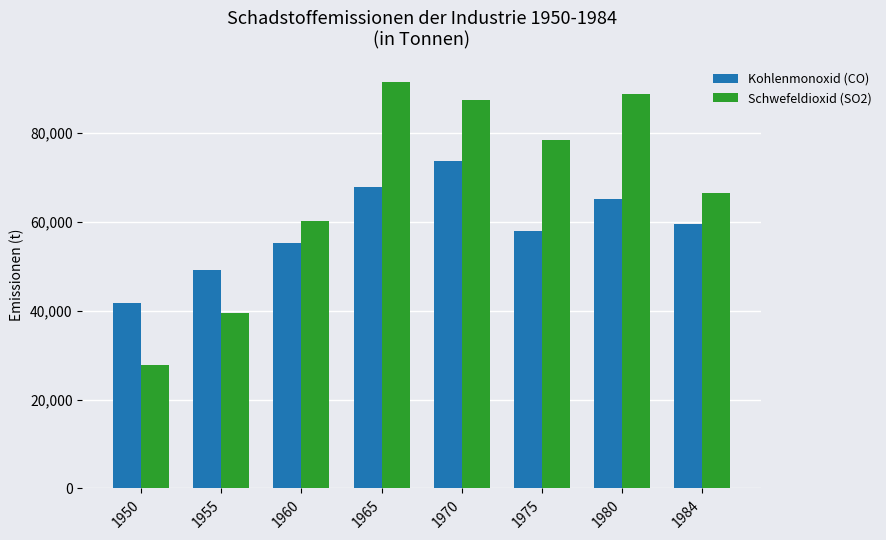

How many distinct data groups are displayed?

2